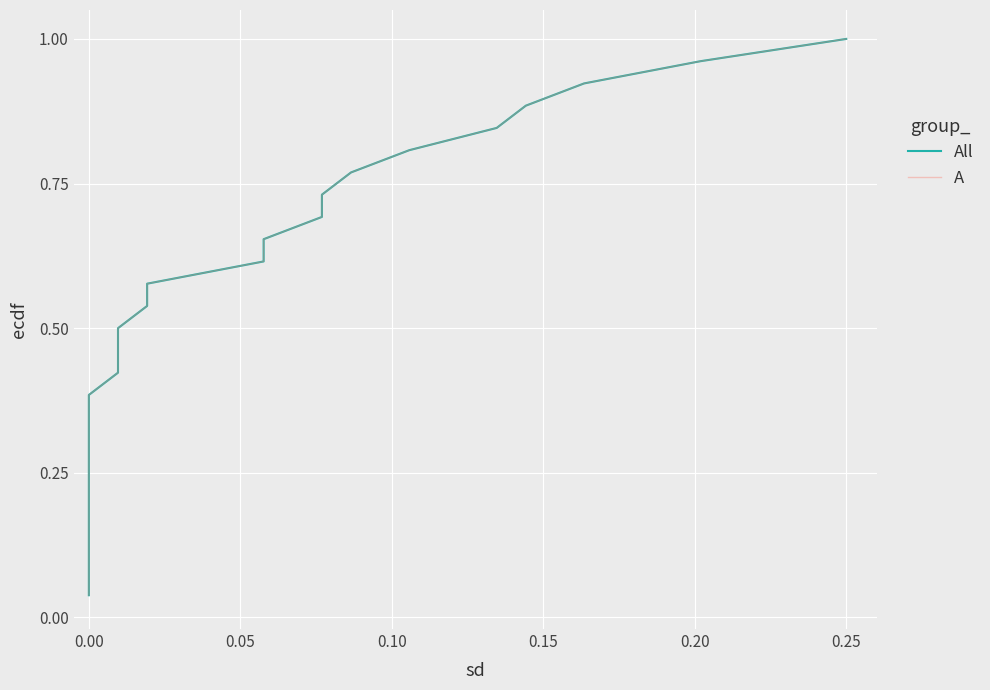

What is the sum of all All values?

13.5